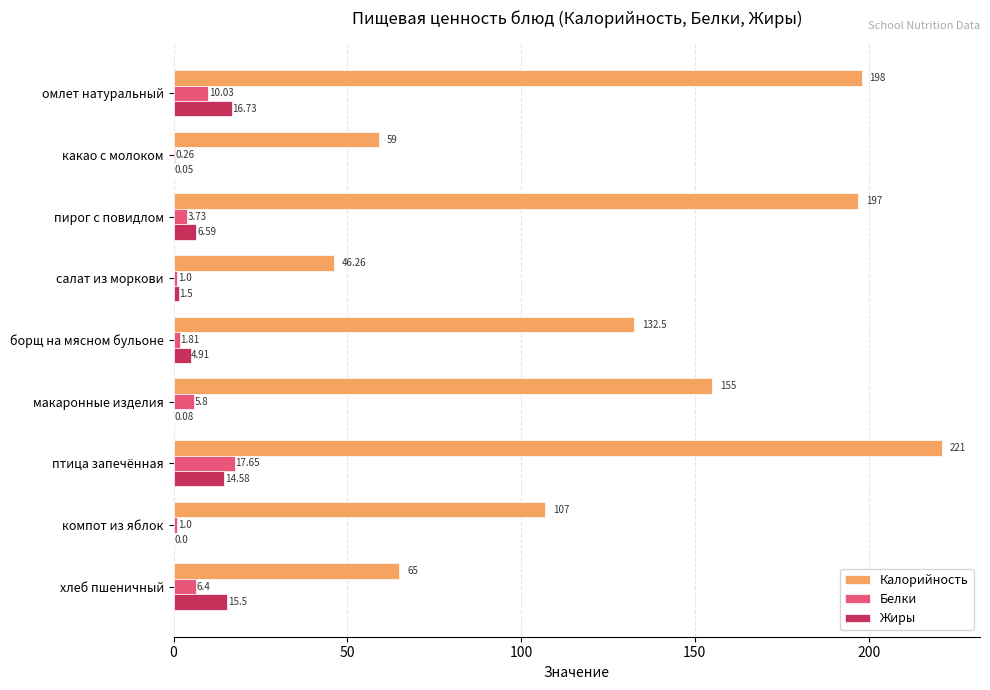

Which series changed the most between птица запечённая and хлеб пшеничный?

Калорийность